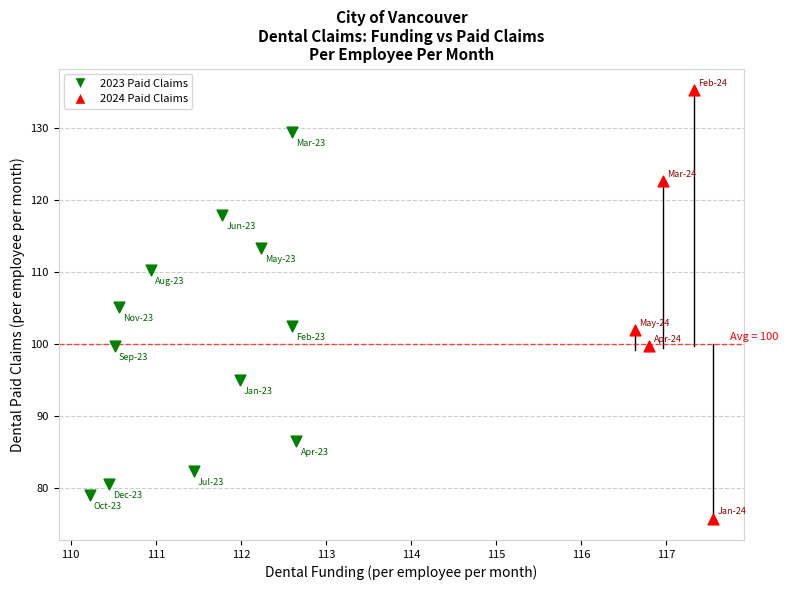

Which series reaches the minimum Y coordinate?

2024 Paid Claims